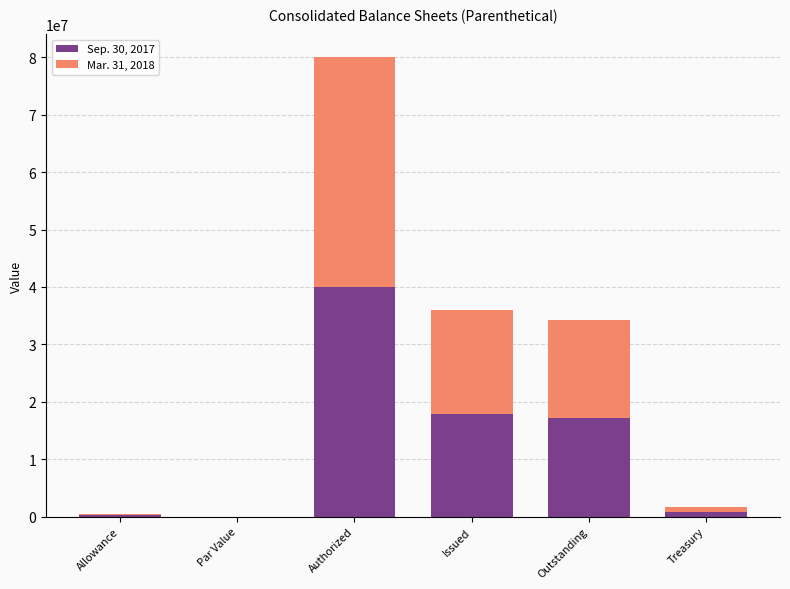

What are all the series names shown in the legend?

Sep. 30, 2017, Mar. 31, 2018